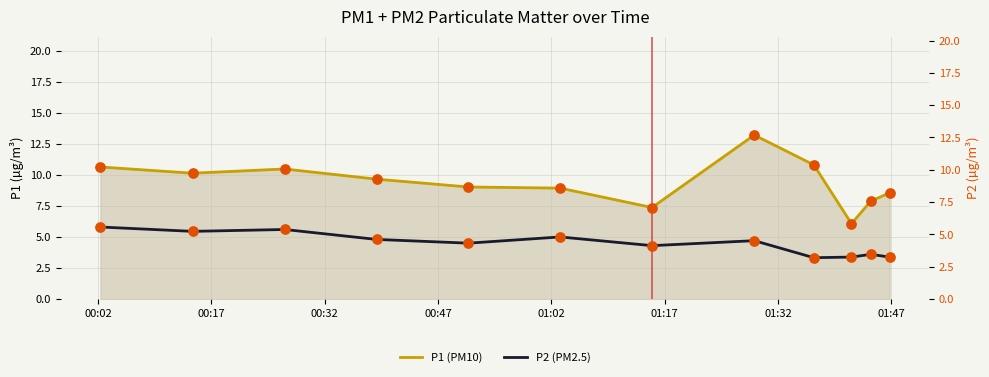

True or false: P2 (PM2.5) and P1 (PM10) cross at least once.

False